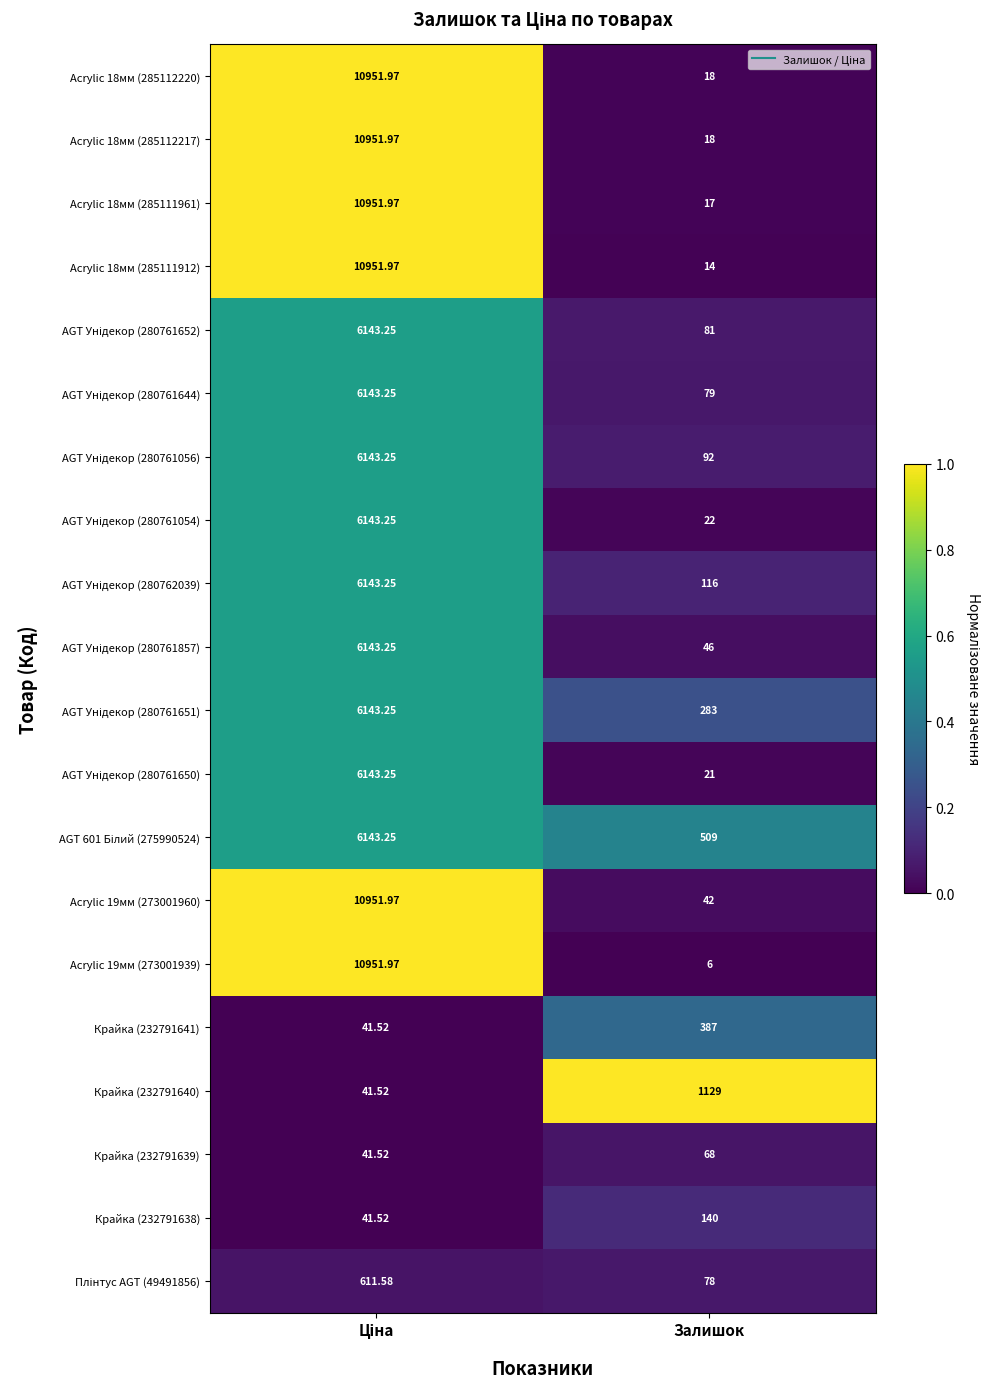

What is the spread (max minus min) of values at Залишок?

1123.0